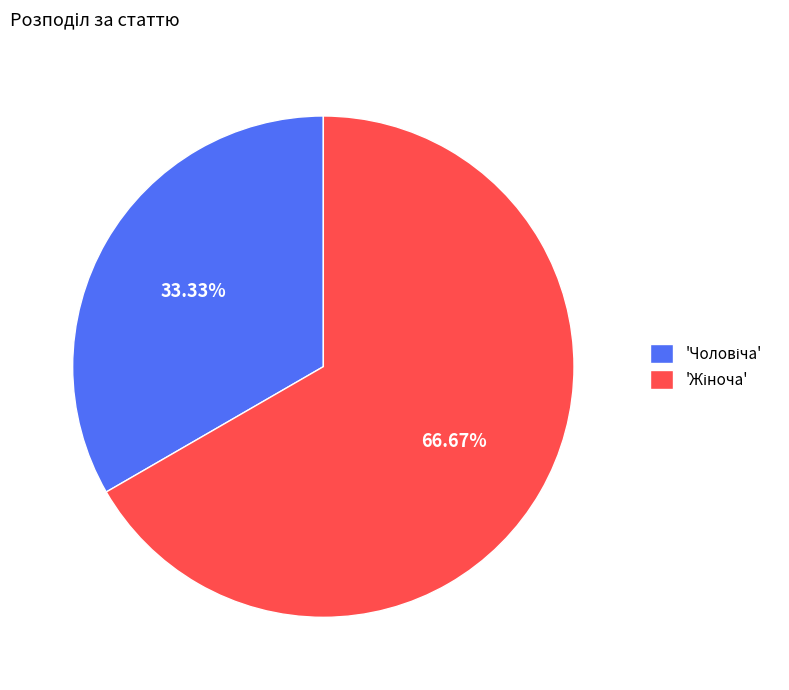

Is there any slice that represents more than half of the pie?

Yes